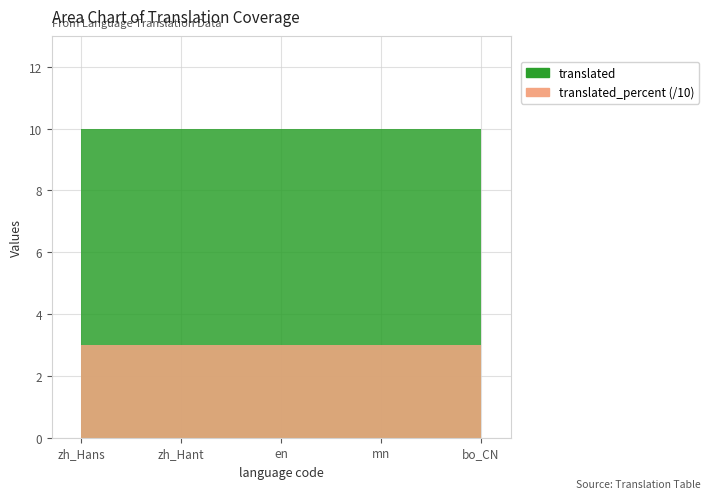

How many series are shown in this chart?

2